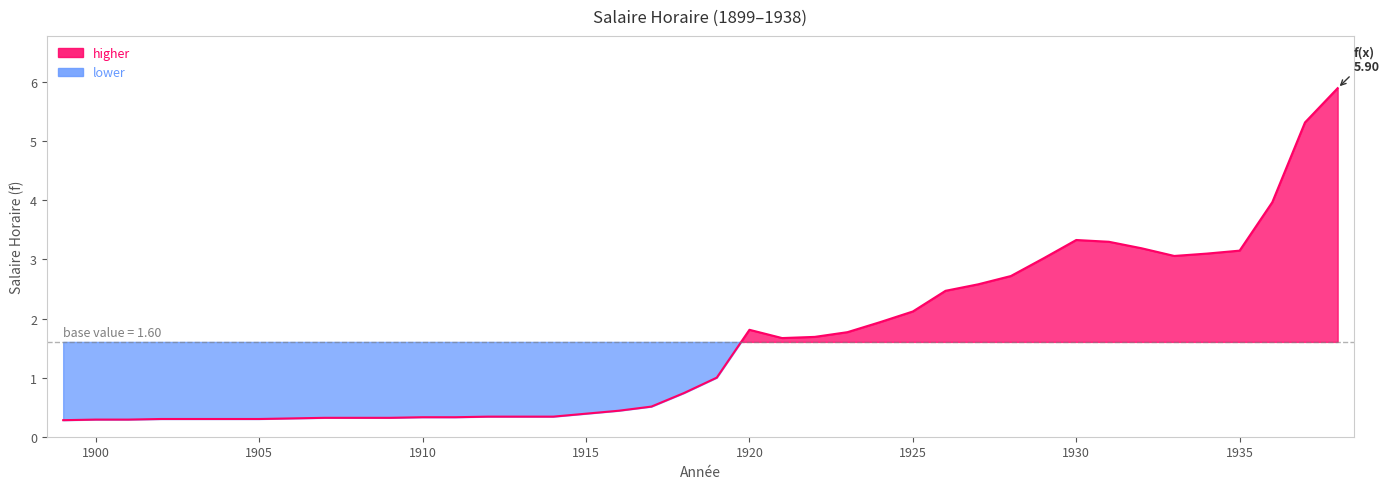

Does the chart display data point markers on the line(s)?

No